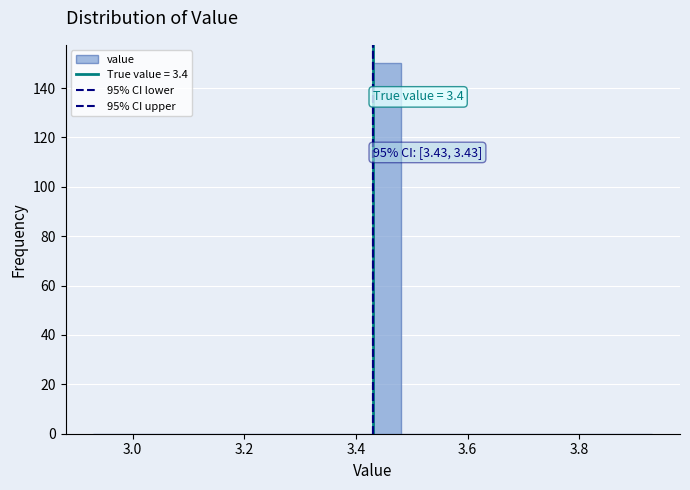

Around what value on the x-axis is the tallest bar? Give the approximate position of its centre, as read against the axis.

3.46